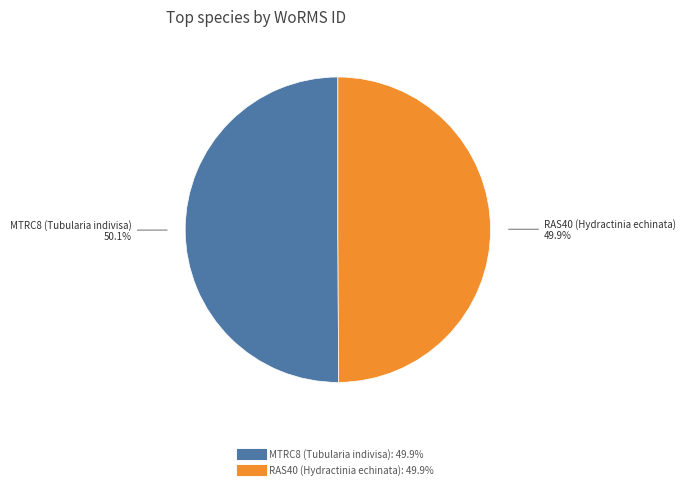

What is the ratio of the value at RAS40 (Hydractinia echinata) to the value at MTRC8 (Tubularia indivisa)?

1.0